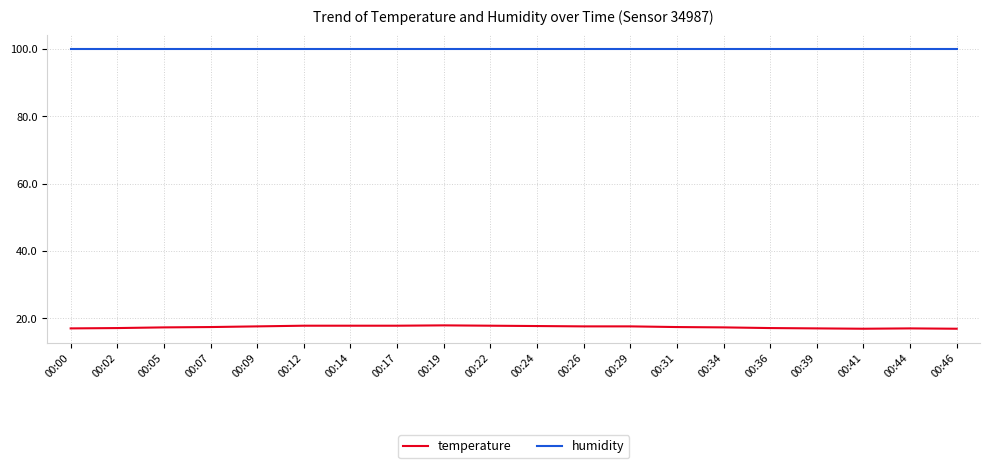

Which series has the largest total across all categories?

humidity